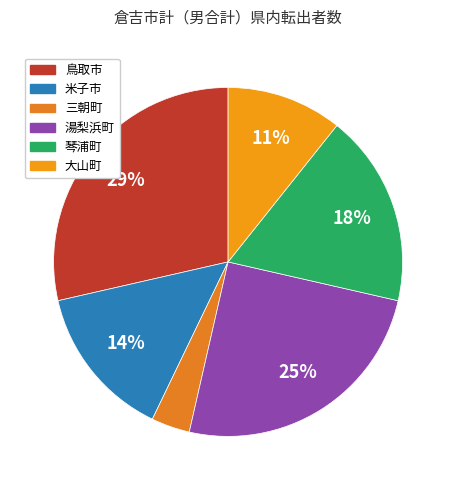

To the nearest percent, what percentage of the pie is 鳥取市?

29%